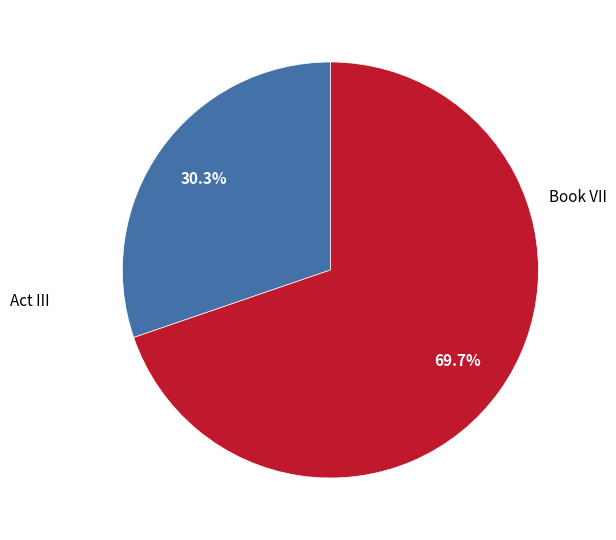

Is there a majority slice in this chart?

Yes